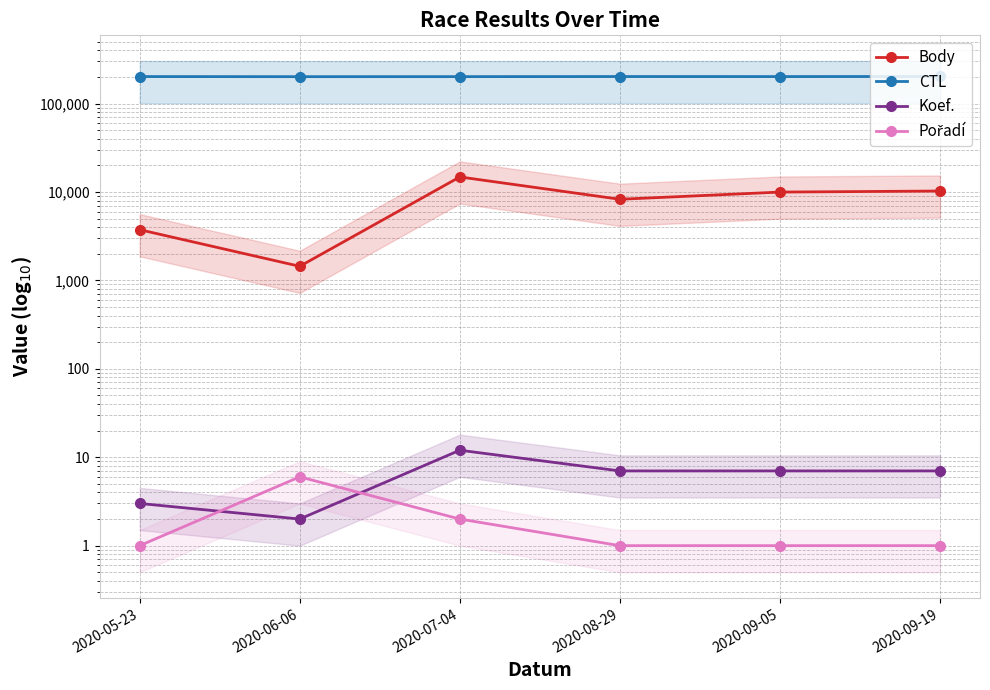

How many values in the CTL series exceed 201706?

2